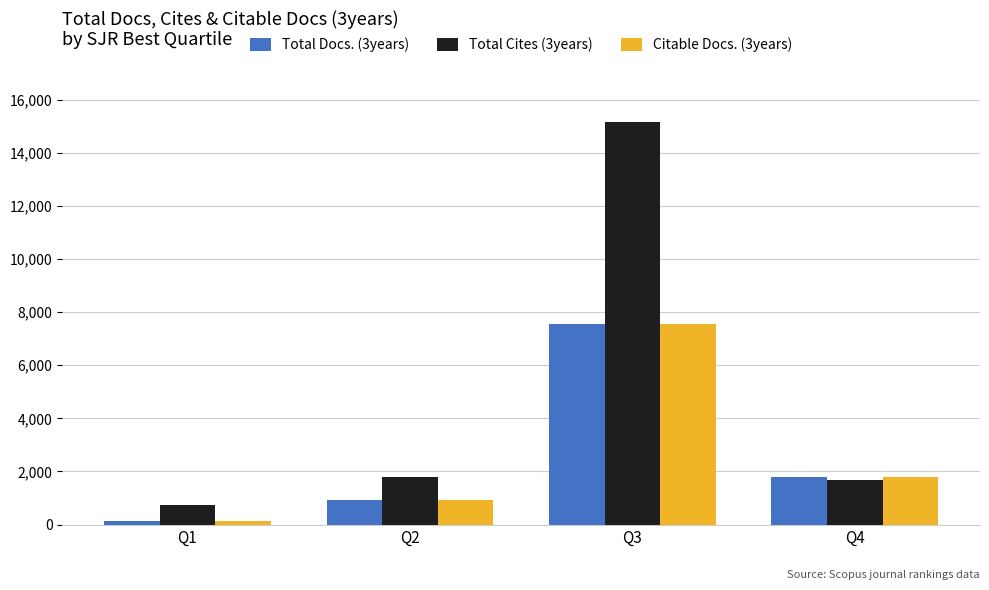

Which label corresponds to the smallest value in the chart?

Q1